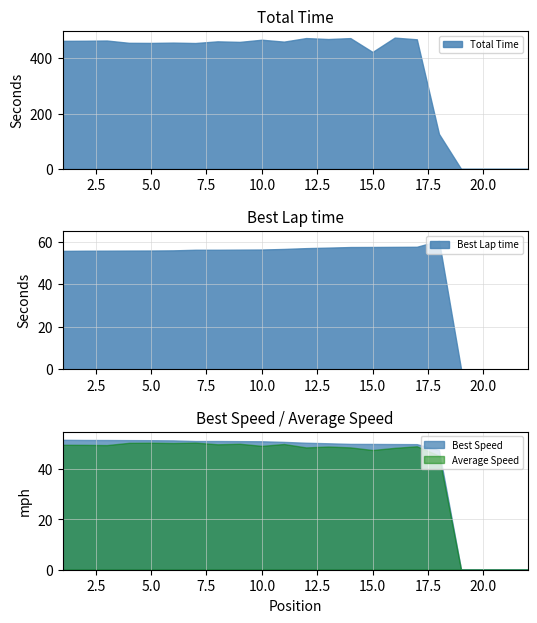

True or false: Best Lap time and Best Speed intersect in this chart.

False